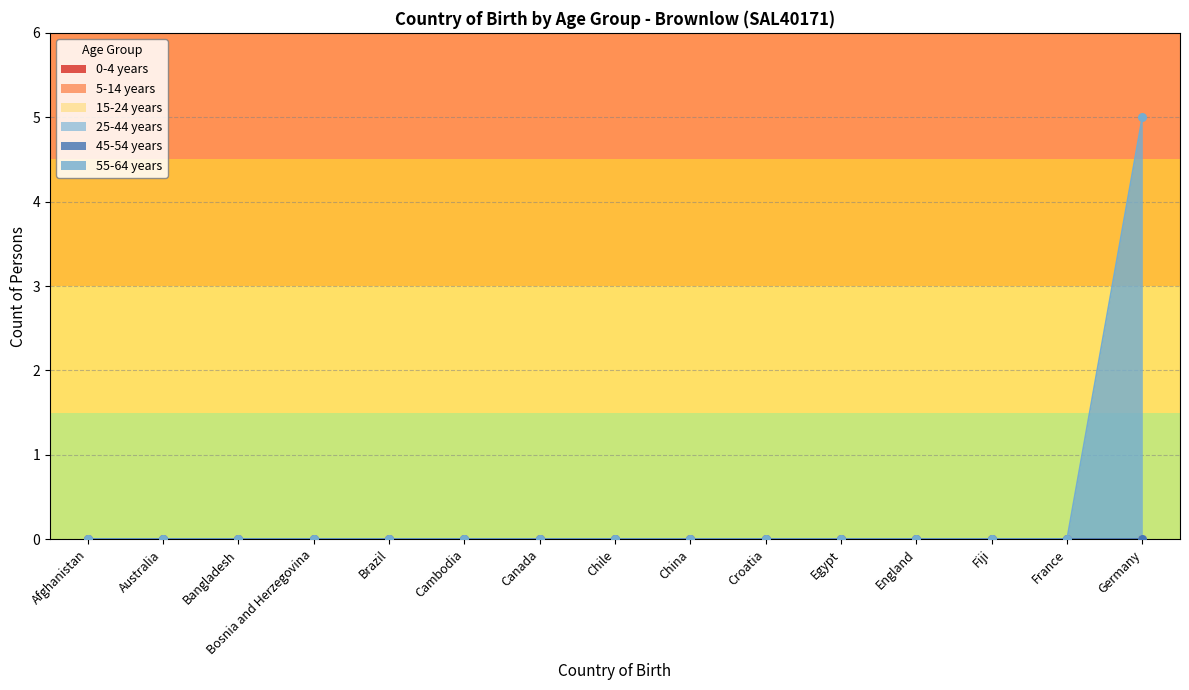

Which series contains the highest Y value?

55-64 years